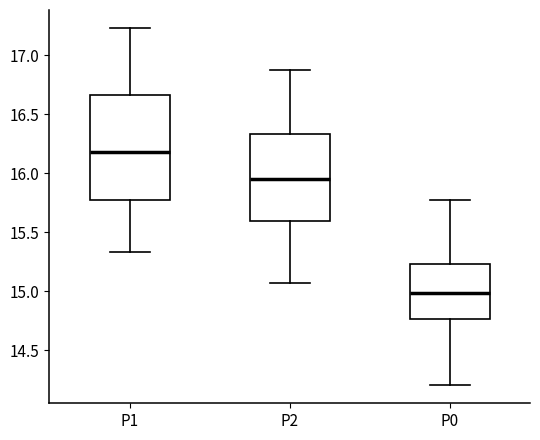

Which box has the highest median line?

P1